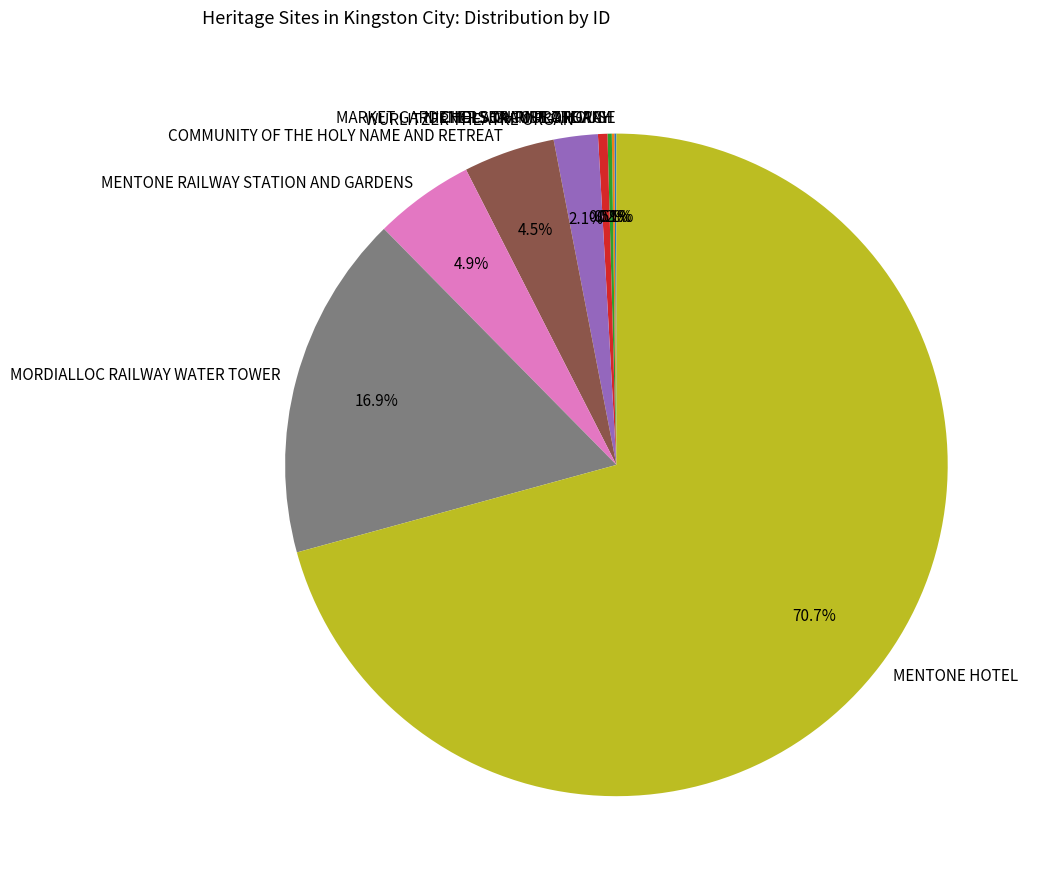

Is there a majority slice in this chart?

Yes